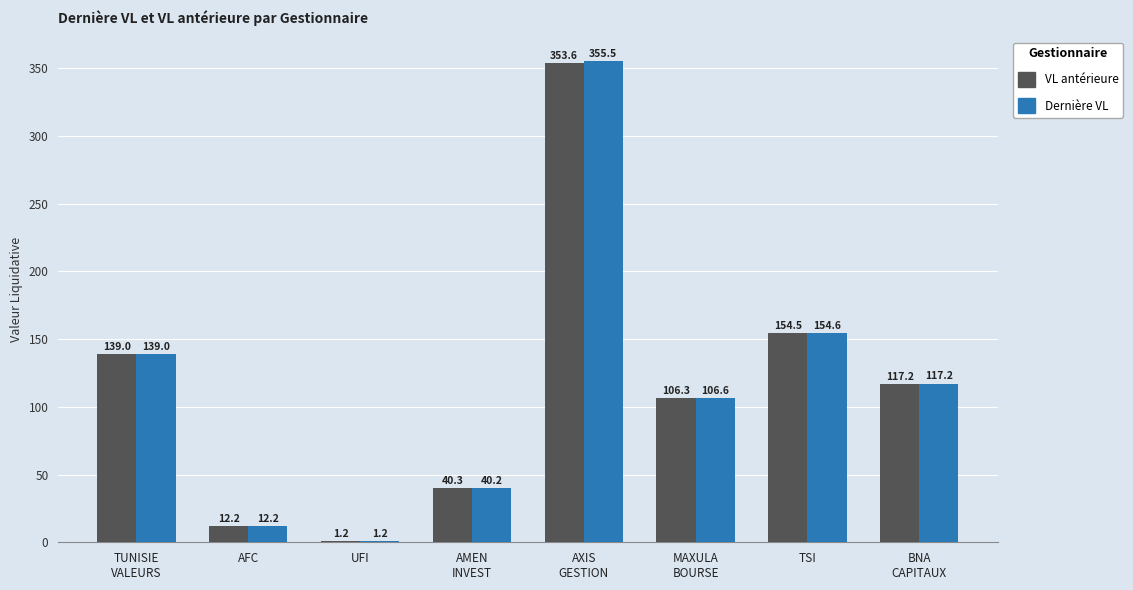

What is the value of the VL antérieure bar at the 8th from the left?

117.2